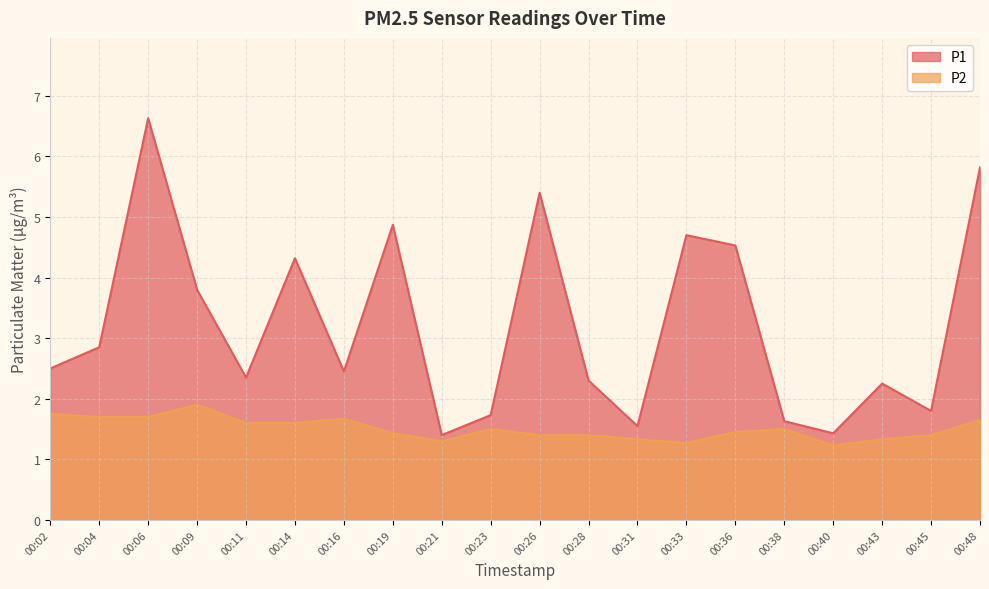

What is the average value of the P2 series?

1.5